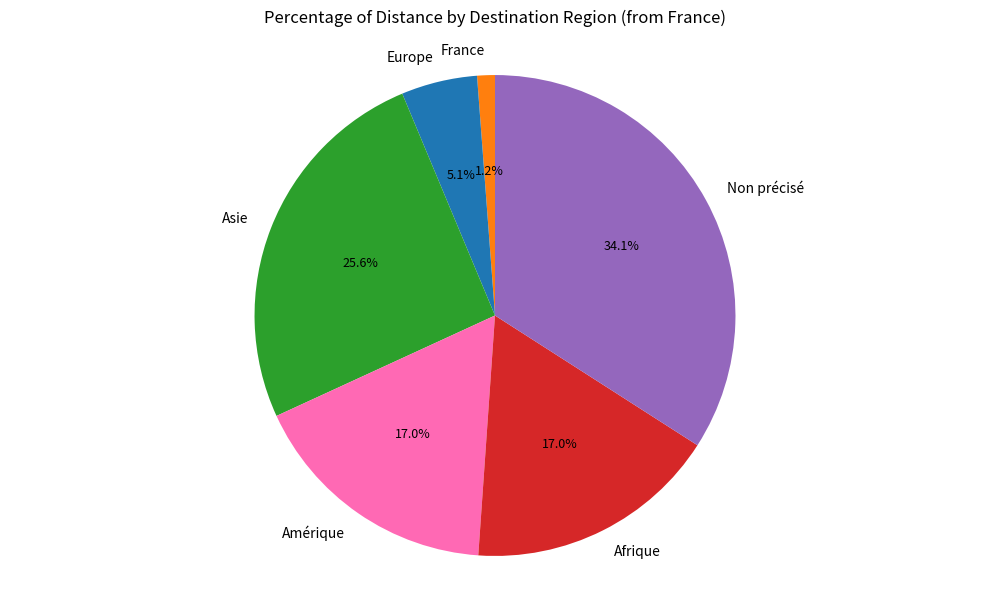

To the nearest percent, what is the difference between the Europe and Amérique slice percentages?

12%